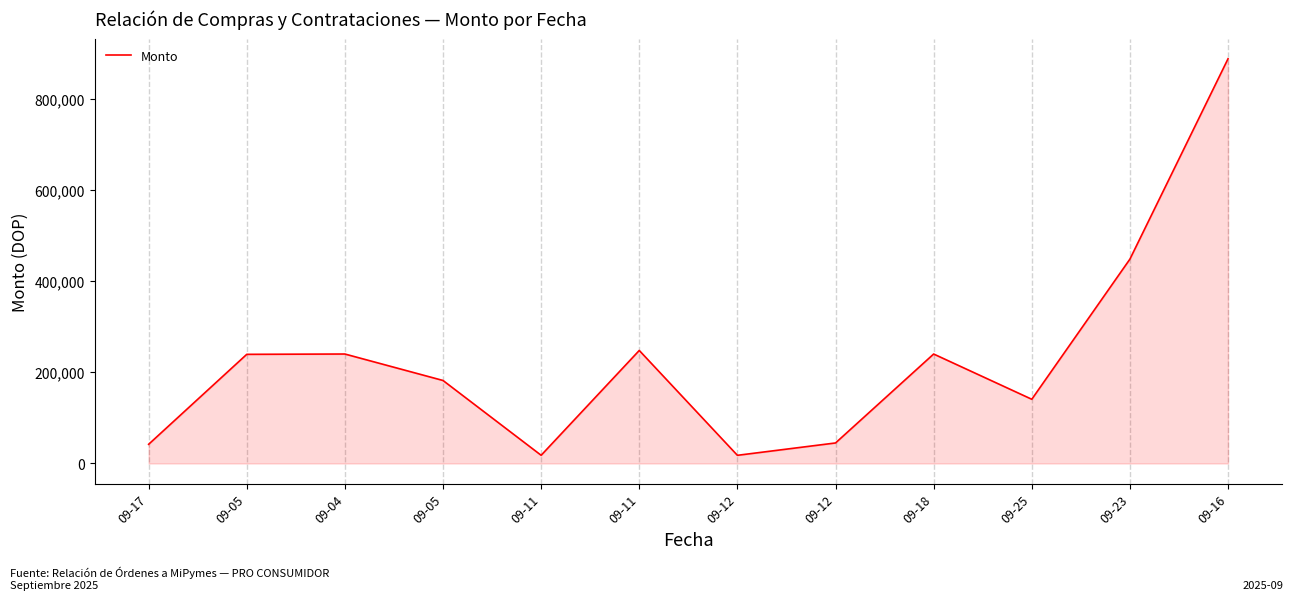

How many lines are shown in the chart?

1